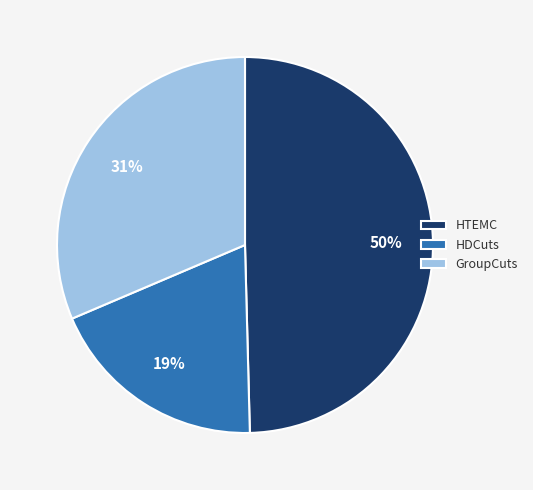

Which has a higher value, HTEMC or GroupCuts?

HTEMC